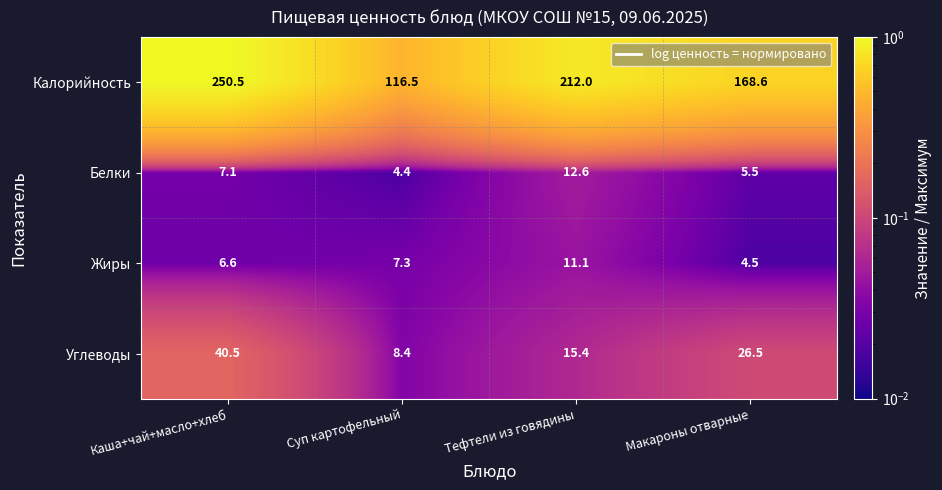

Where is Углеводы nearest to the value 24?

Макароны отварные